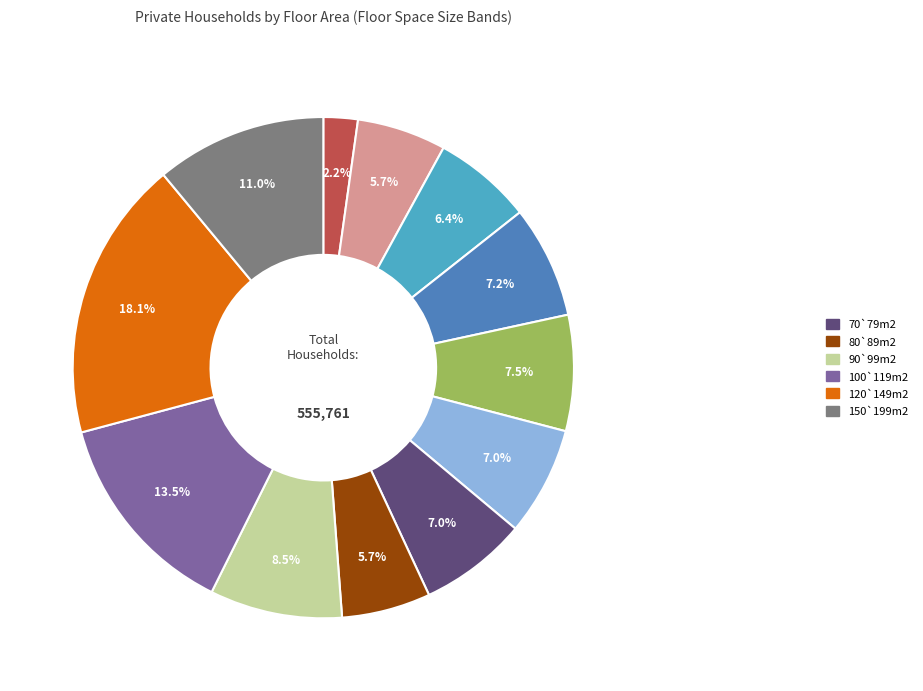

Does any single category account for the majority?

No